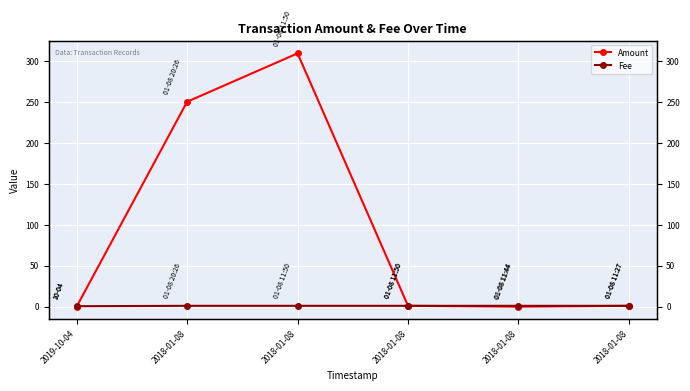

Rank the categories by Amount value from highest to lowest.

2018-01-08, 2018-01-08, 2018-01-08, 2018-01-08, 2019-10-04, 2018-01-08